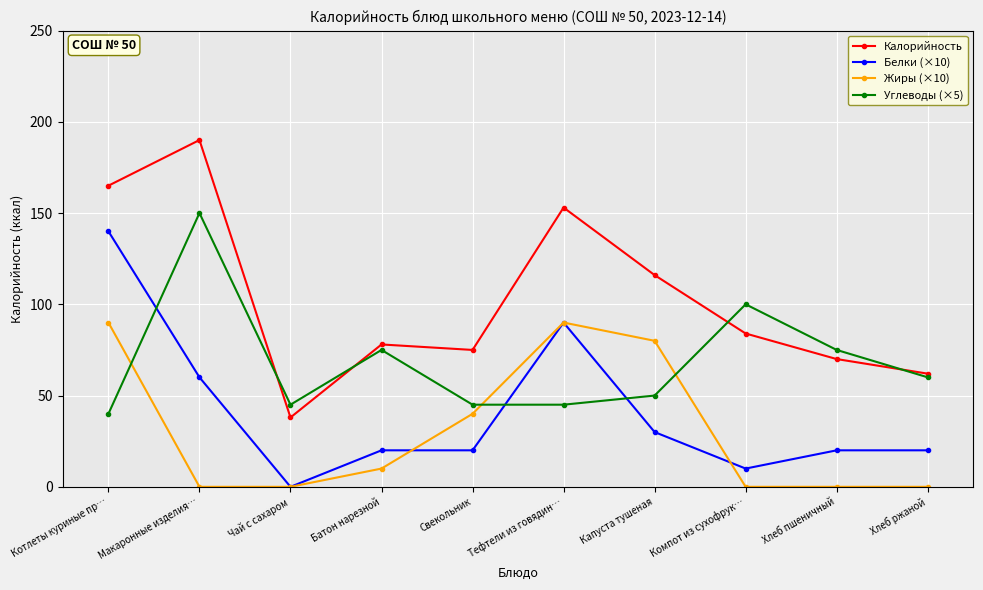

What is the difference between the maximum and minimum values in the Белки (×10) series?

140